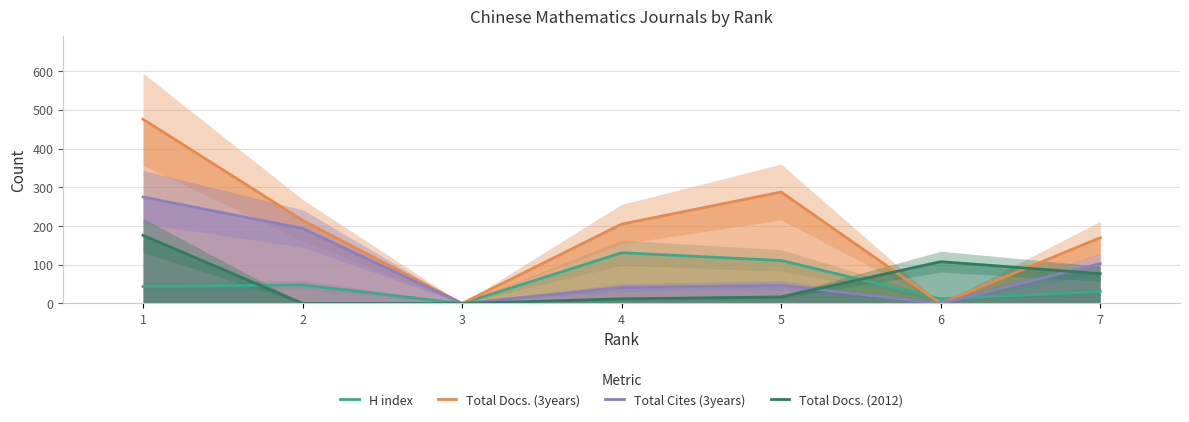

Does the chart display data point markers on the line(s)?

No